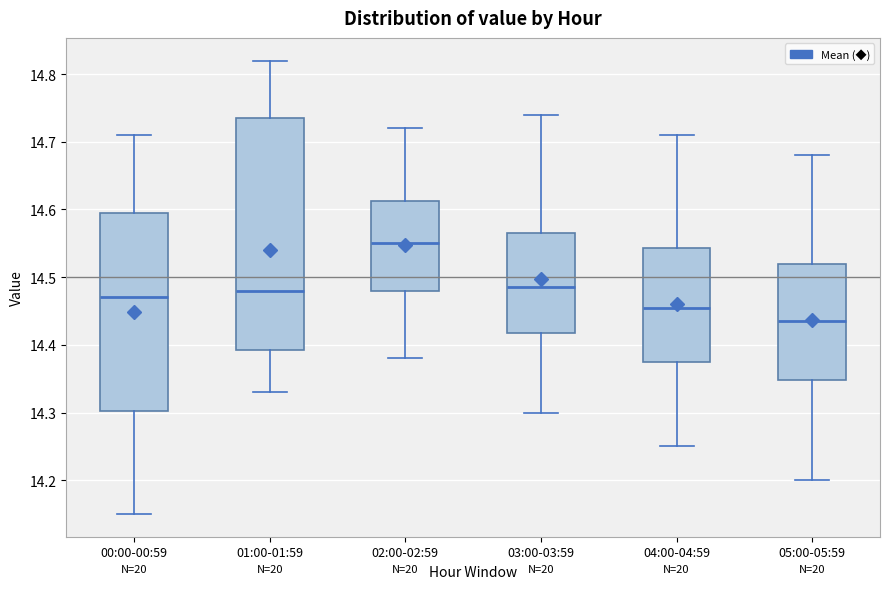

Which box's median line is the highest?

02:00-02:59